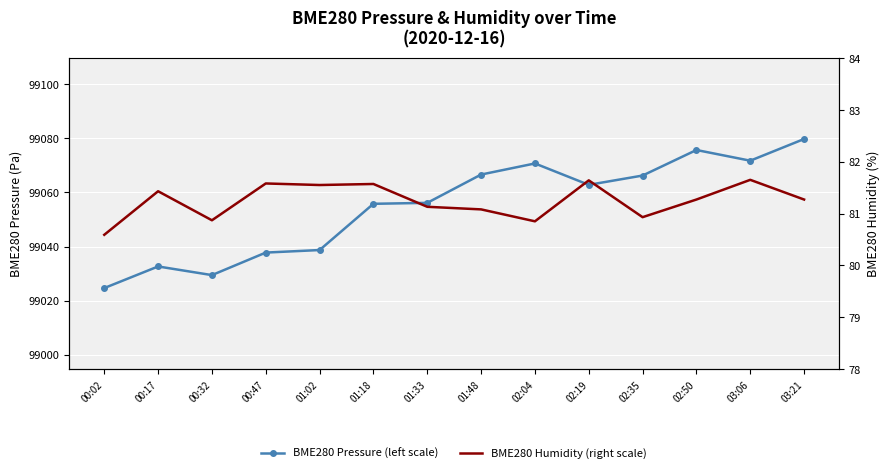

What are all the series names shown in the legend?

BME280 Pressure (left scale), BME280 Humidity (right scale)